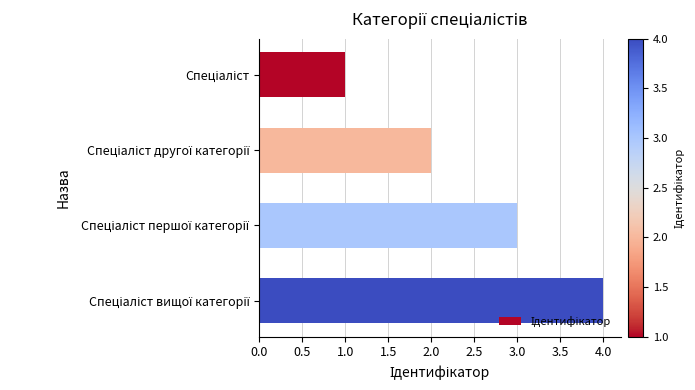

What is the sum of all values?

10